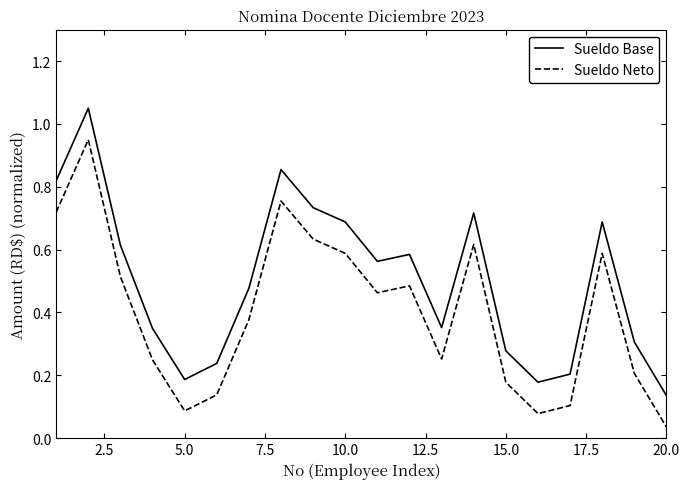

List the series in order of their peak value, lowest first.

Sueldo Neto, Sueldo Base